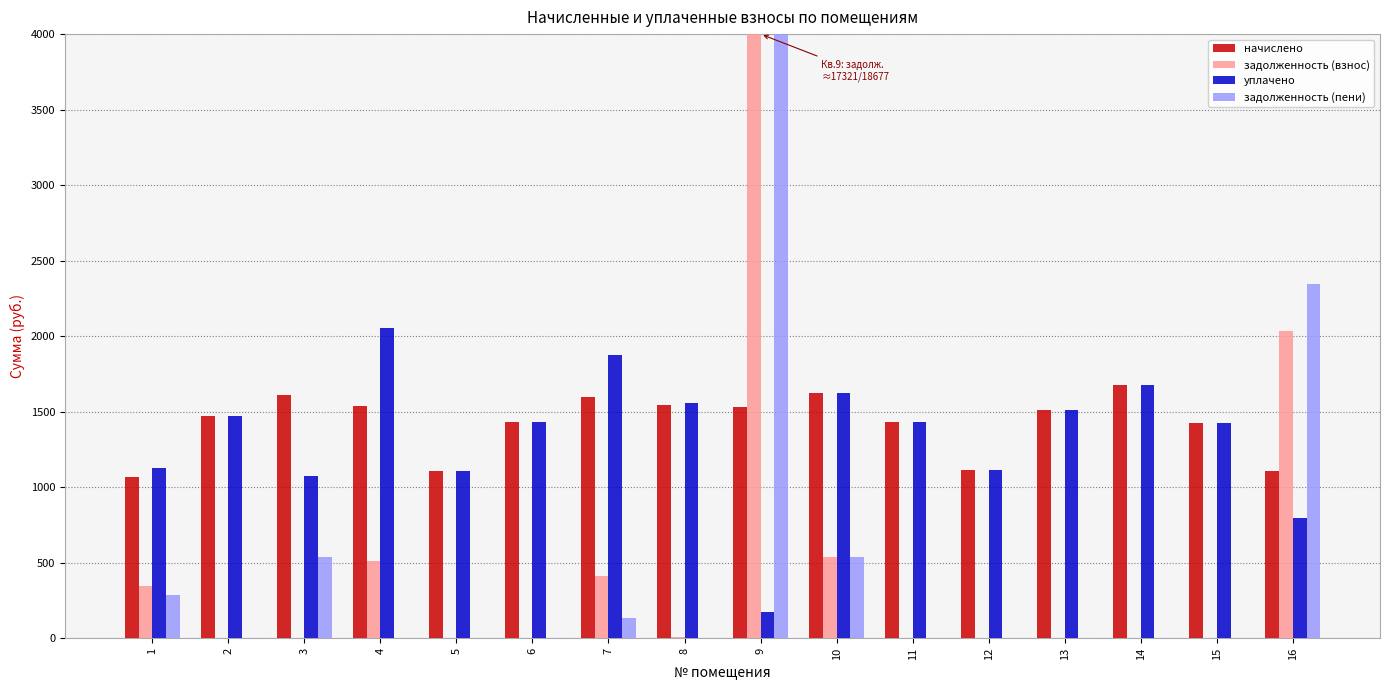

Count the number of categories in the chart.

16